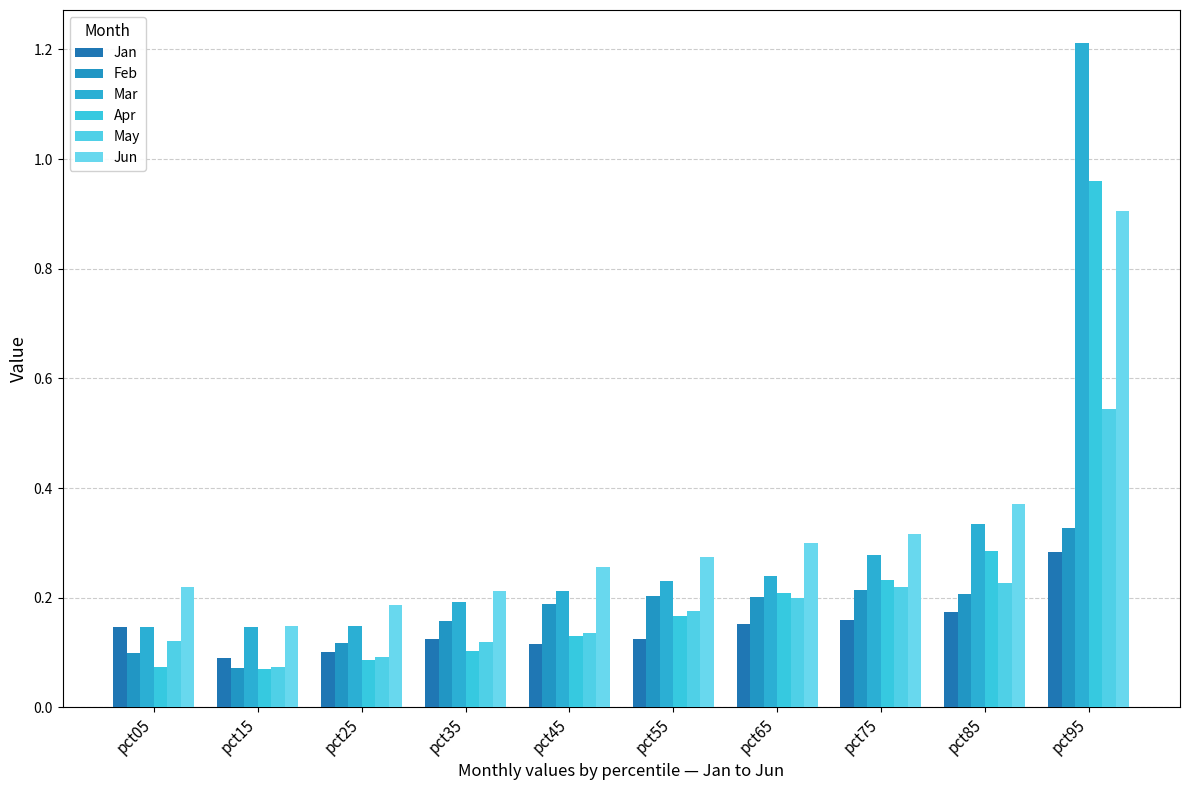

Reading left to right, transcribe all the data shown in this chart.

Jan: pct05=0.1	pct15=0.1	pct25=0.1	pct35=0.1	pct45=0.1	pct55=0.1	pct65=0.2	pct75=0.2	pct85=0.2	pct95=0.3
Feb: pct05=0.1	pct15=0.1	pct25=0.1	pct35=0.2	pct45=0.2	pct55=0.2	pct65=0.2	pct75=0.2	pct85=0.2	pct95=0.3
Mar: pct05=0.1	pct15=0.1	pct25=0.1	pct35=0.2	pct45=0.2	pct55=0.2	pct65=0.2	pct75=0.3	pct85=0.3	pct95=1.2
Apr: pct05=0.1	pct15=0.1	pct25=0.1	pct35=0.1	pct45=0.1	pct55=0.2	pct65=0.2	pct75=0.2	pct85=0.3	pct95=1.0
May: pct05=0.1	pct15=0.1	pct25=0.1	pct35=0.1	pct45=0.1	pct55=0.2	pct65=0.2	pct75=0.2	pct85=0.2	pct95=0.5
Jun: pct05=0.2	pct15=0.1	pct25=0.2	pct35=0.2	pct45=0.3	pct55=0.3	pct65=0.3	pct75=0.3	pct85=0.4	pct95=0.9